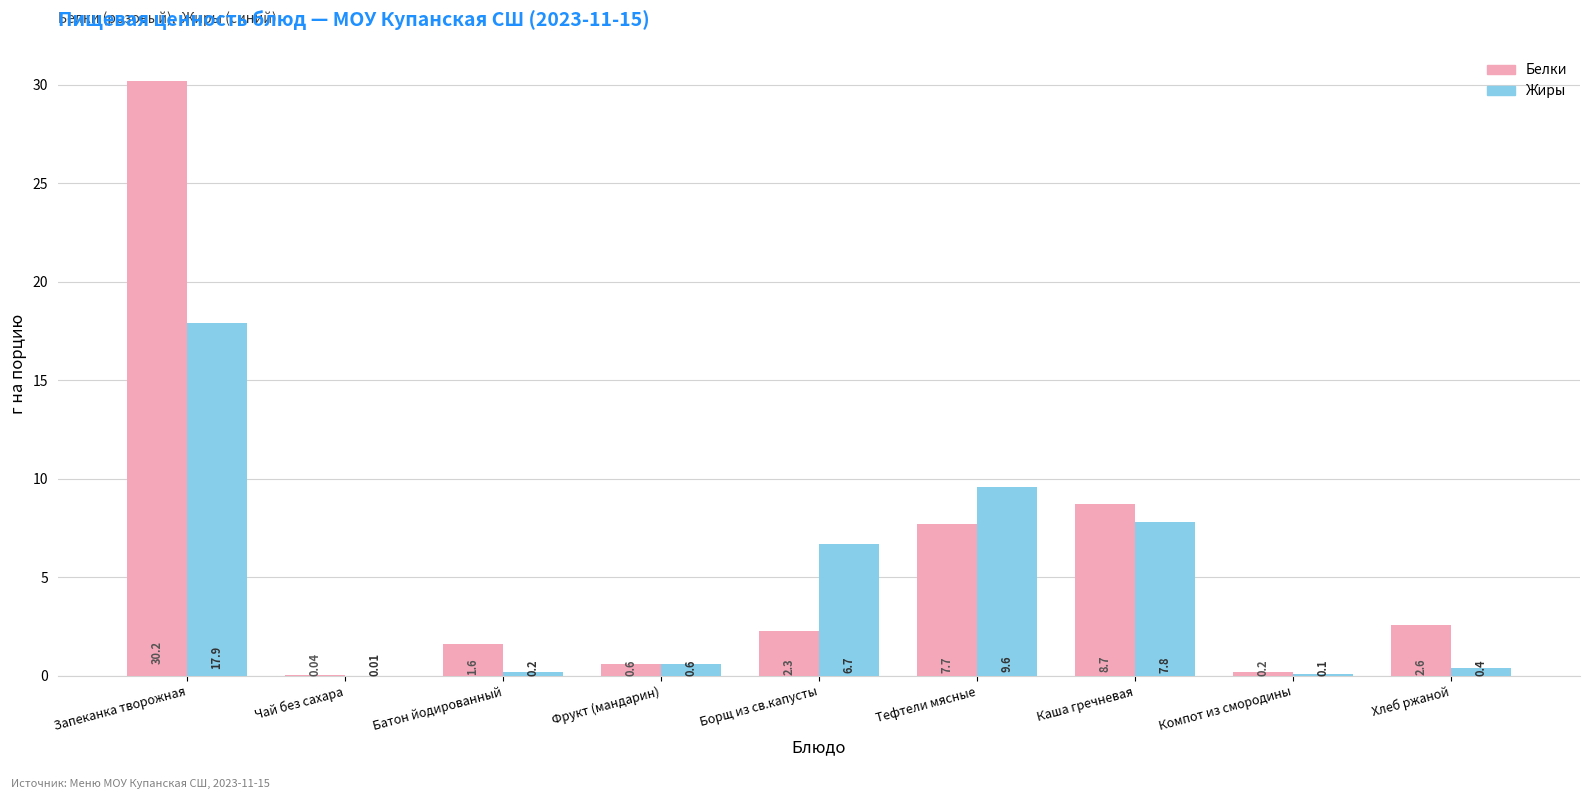

What is the sum of all Белки values?

53.9